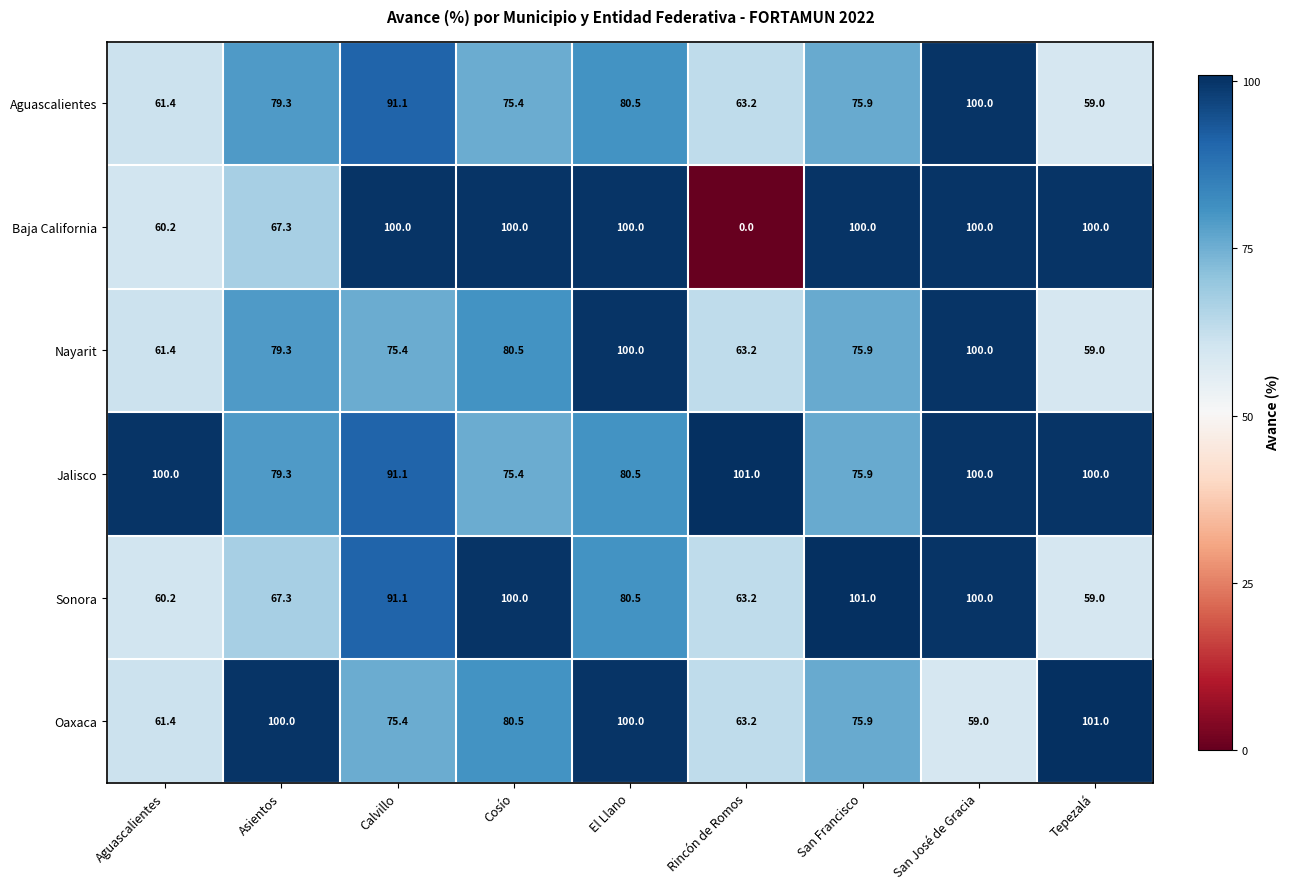

The Jalisco series shows 100.0 at San José de Gracia. True or false?

True